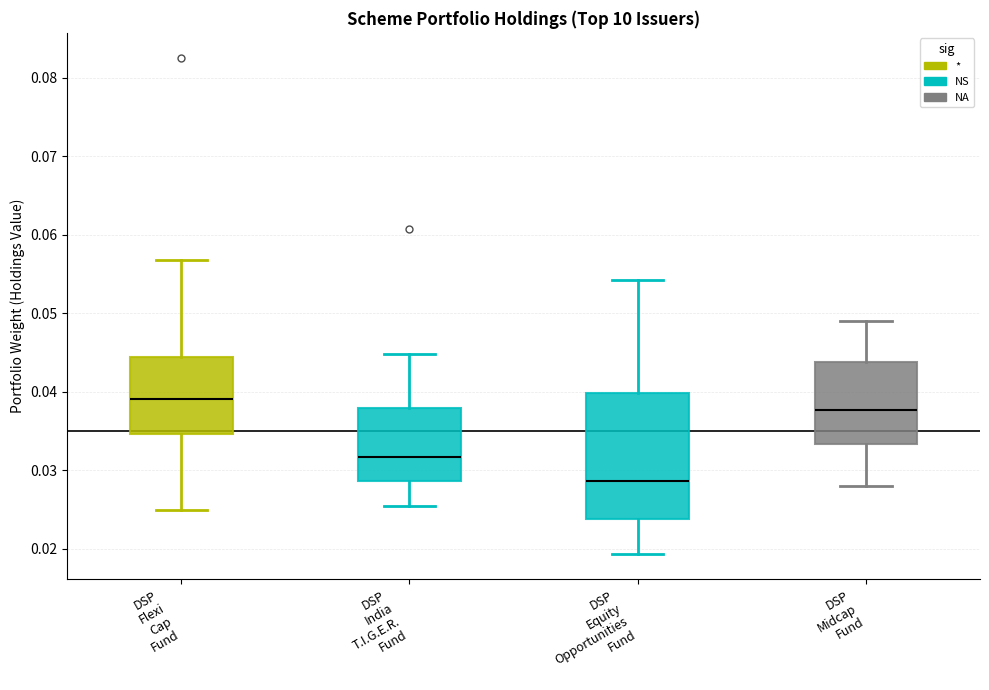

Where does the upper whisker of the box for DSP Flexi Cap Fund end on the y-axis? The values are not printed on the chart, so give them approximately, as read against the axis.

0.057